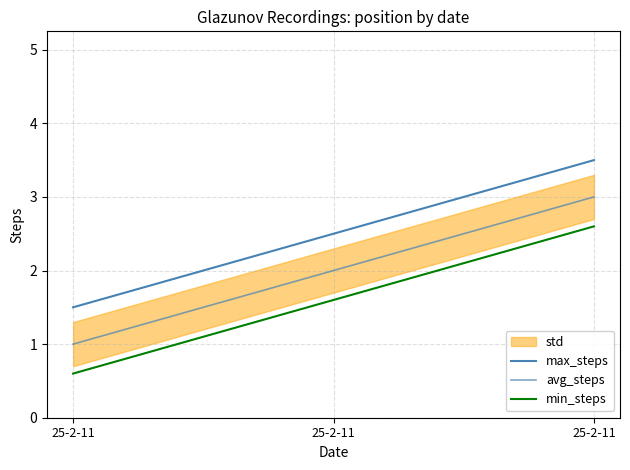

How many lines are shown in the chart?

3